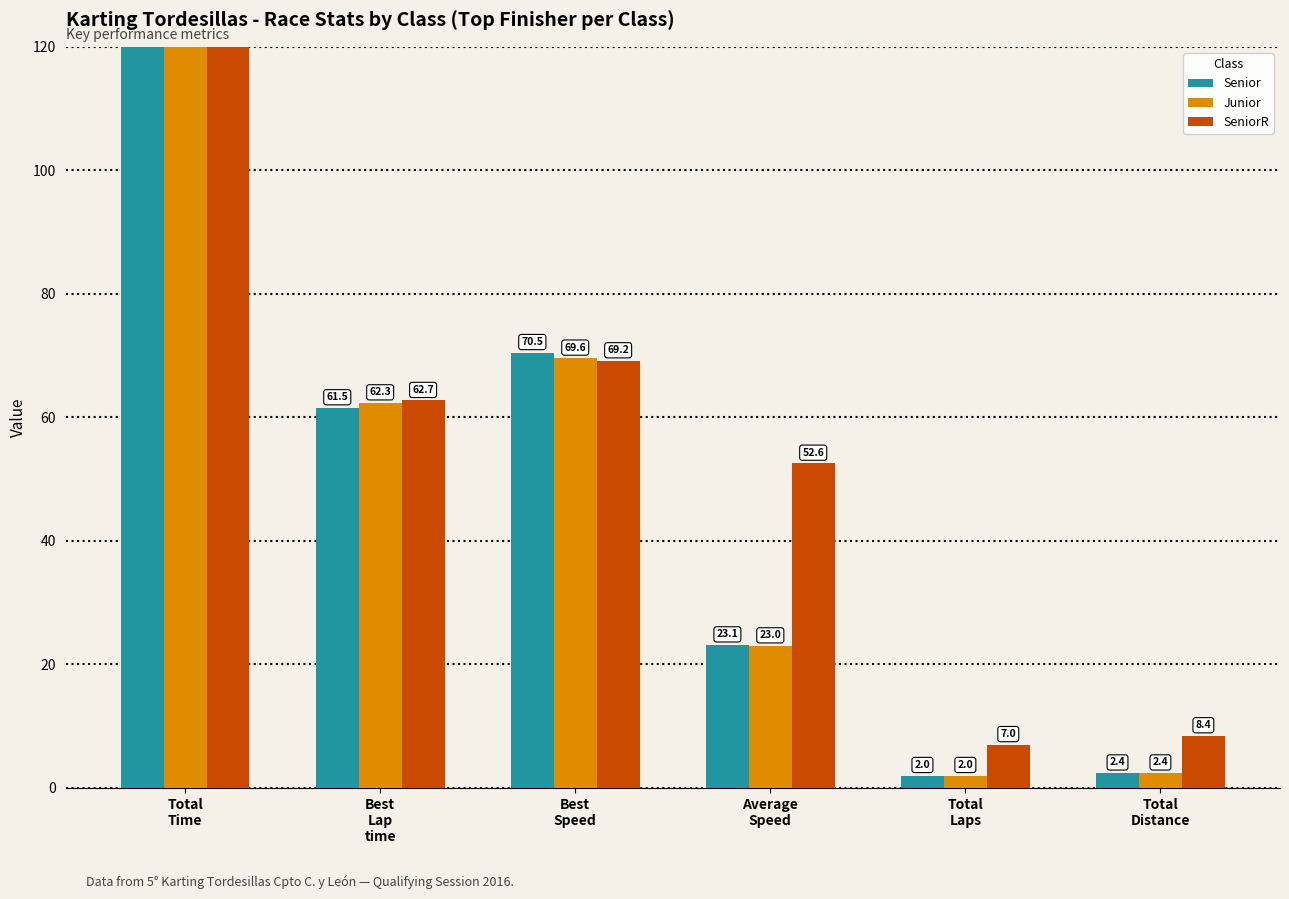

What is the smallest value displayed?

2.0